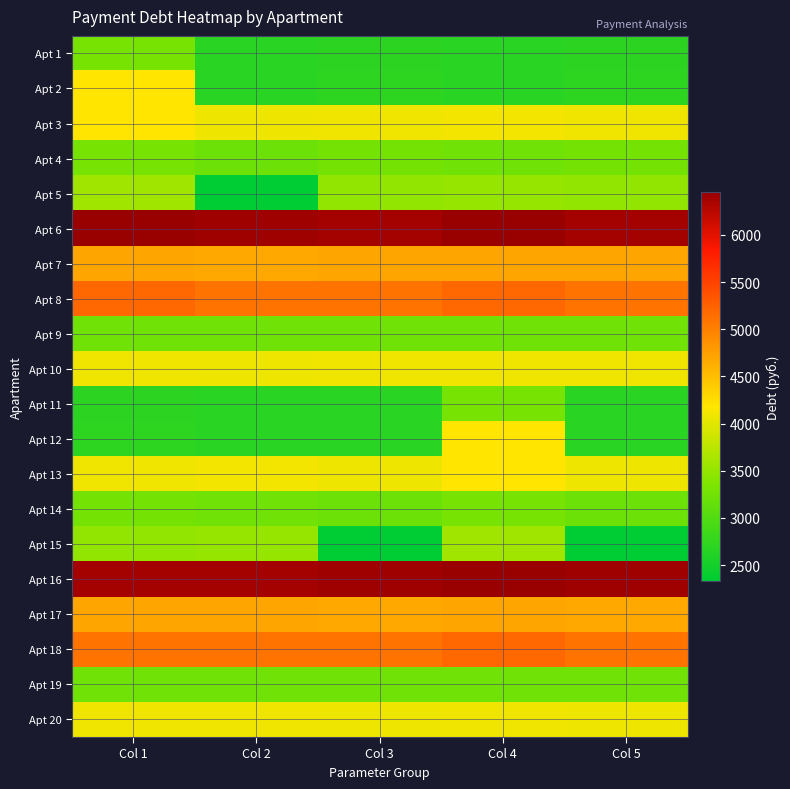

How many distinct data groups are displayed?

20